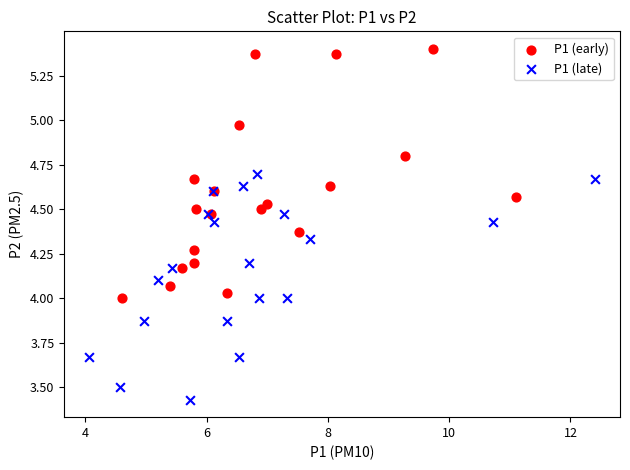

Which series has the largest Y range (max minus min)?

P1 (early)